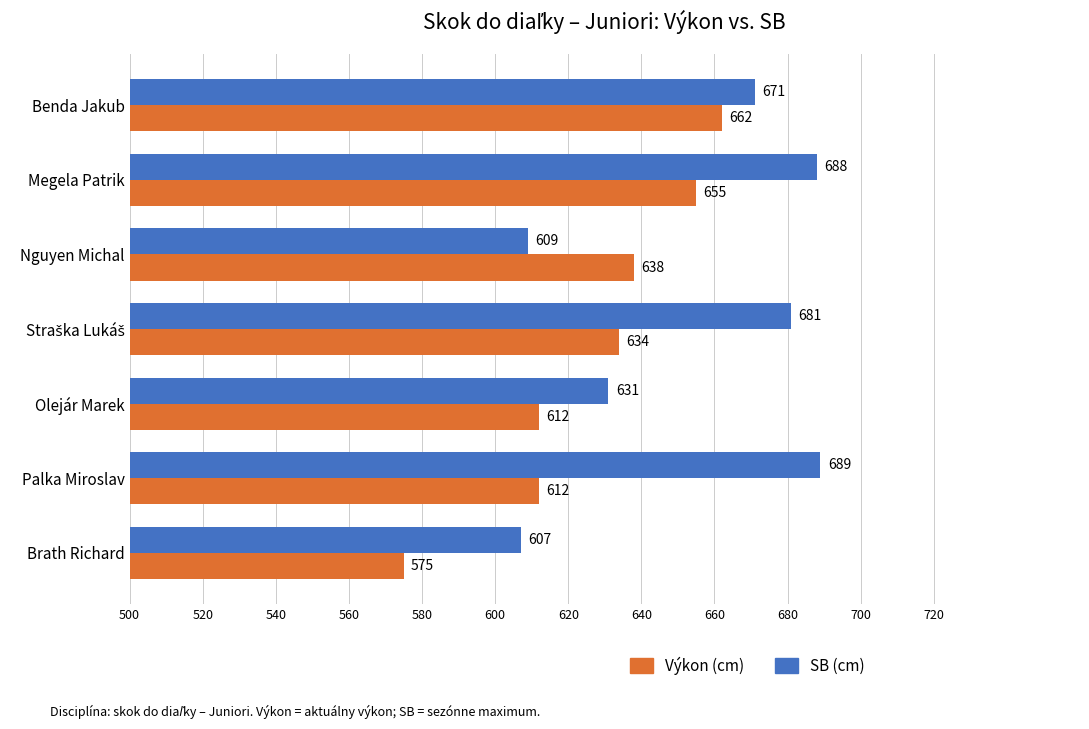

At which category is the sum across all series the highest?

Megela Patrik